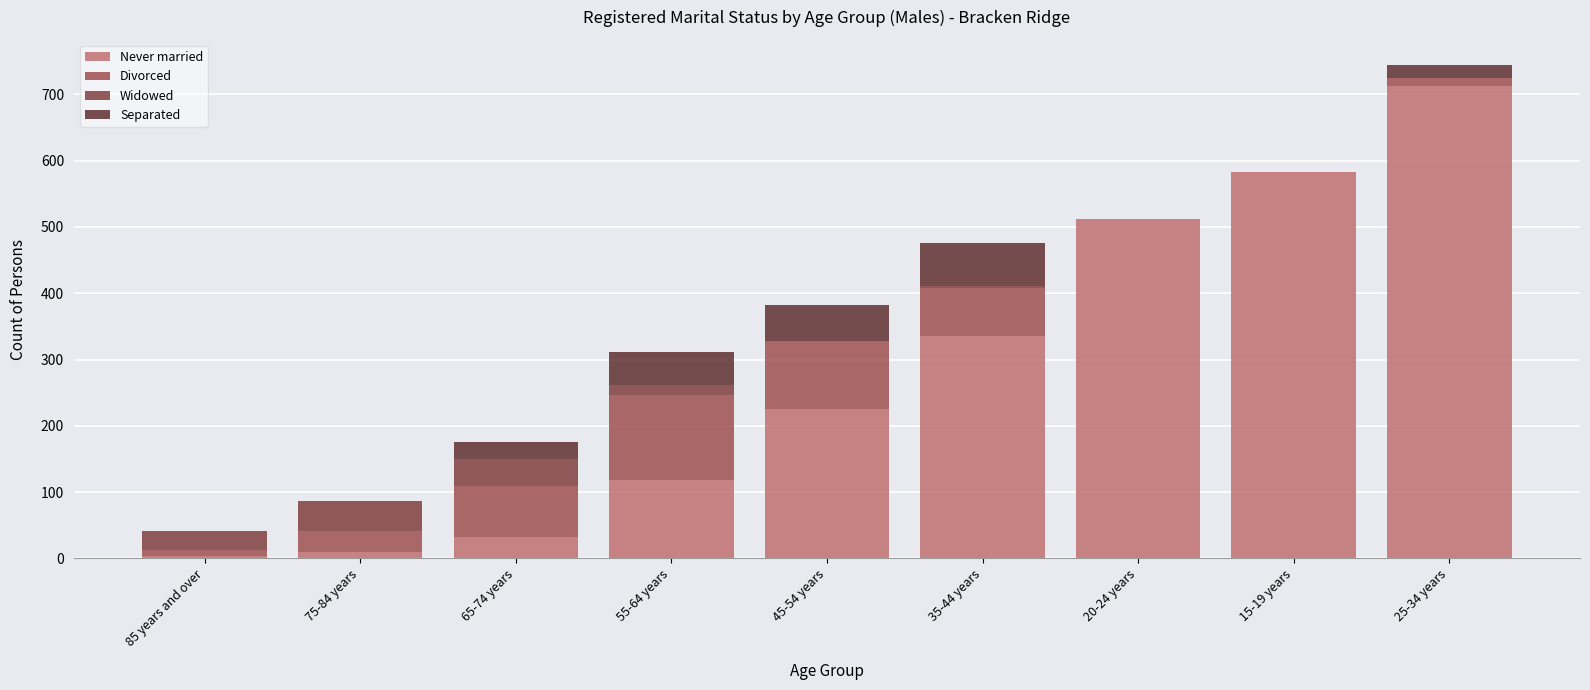

How many data points does each series have?

9